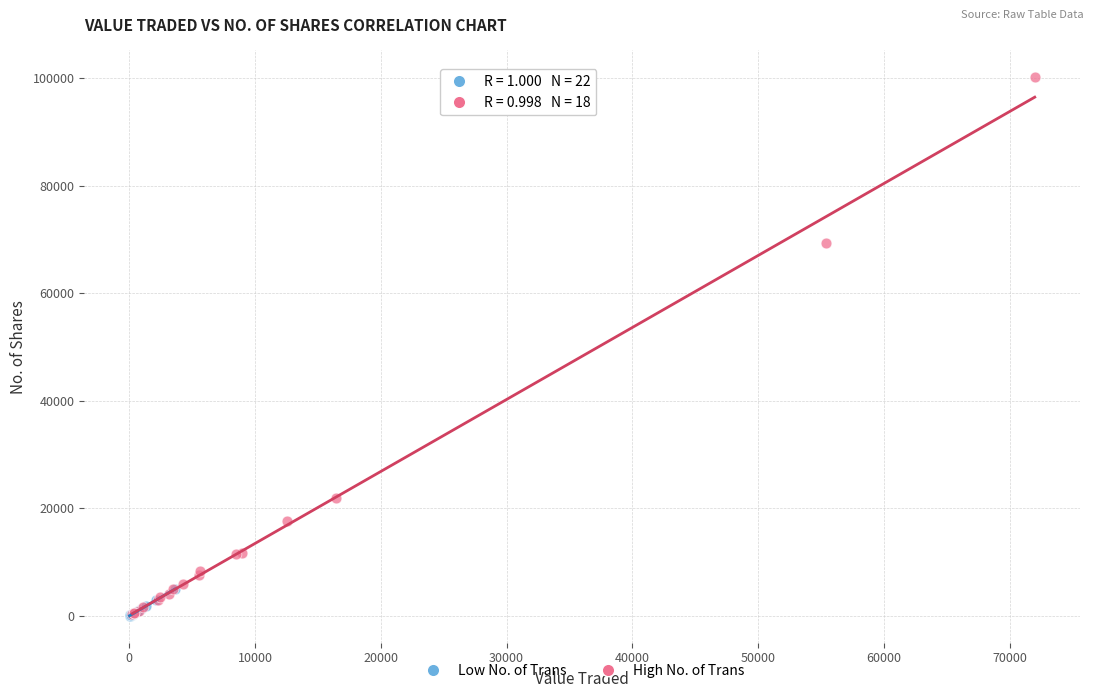

Which series reaches the maximum Y coordinate?

High No. of Trans